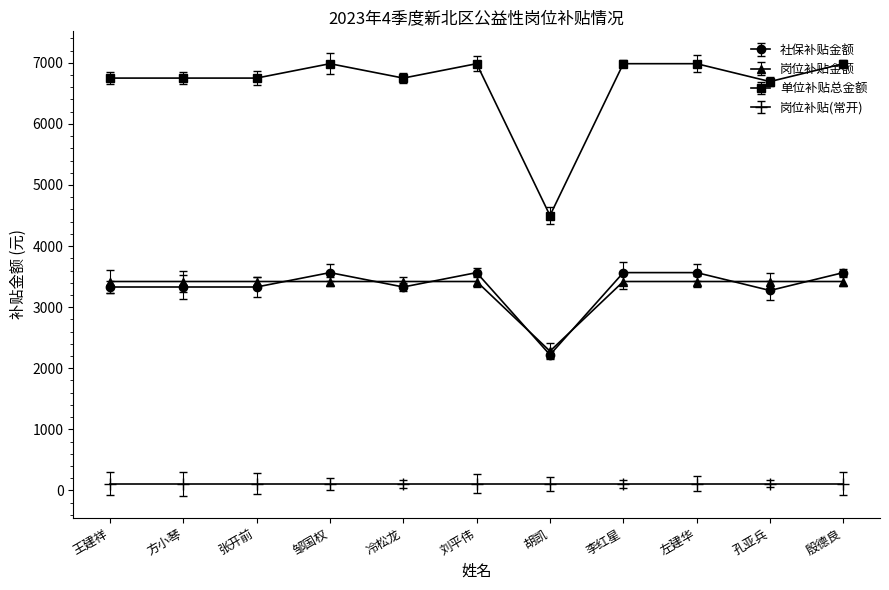

True or false: 单位补贴总金额 has a value of 6985.7 at 邹国权.

True